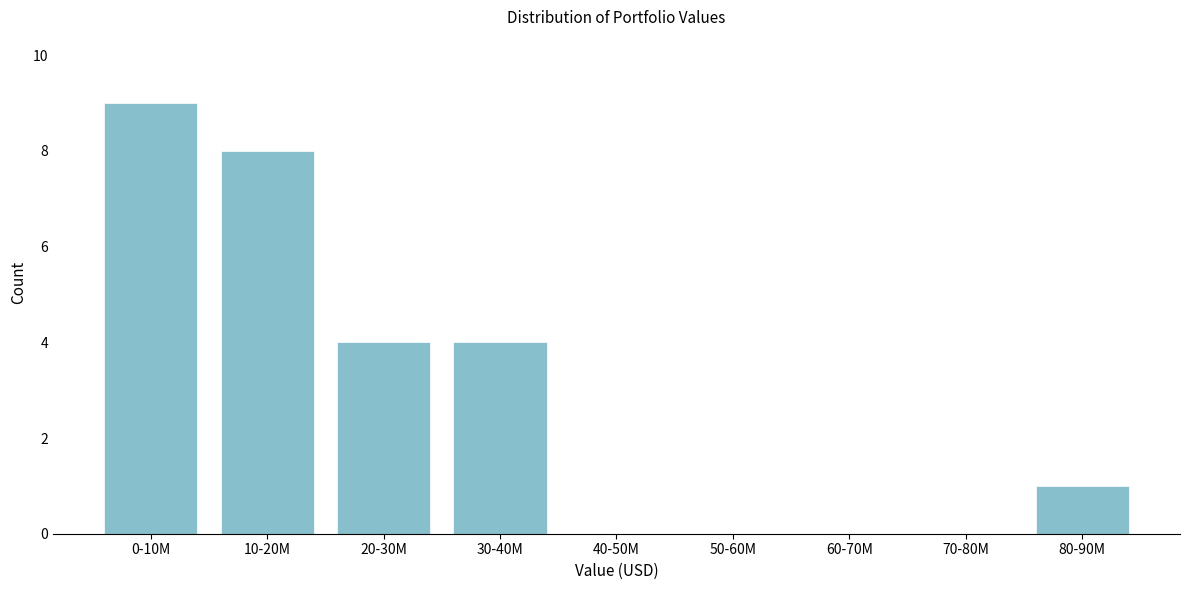

Reading left to right, extract all data points from this chart.

0-10M=9	10-20M=8	20-30M=4	30-40M=4	40-50M=0	50-60M=0	60-70M=0	70-80M=0	80-90M=1